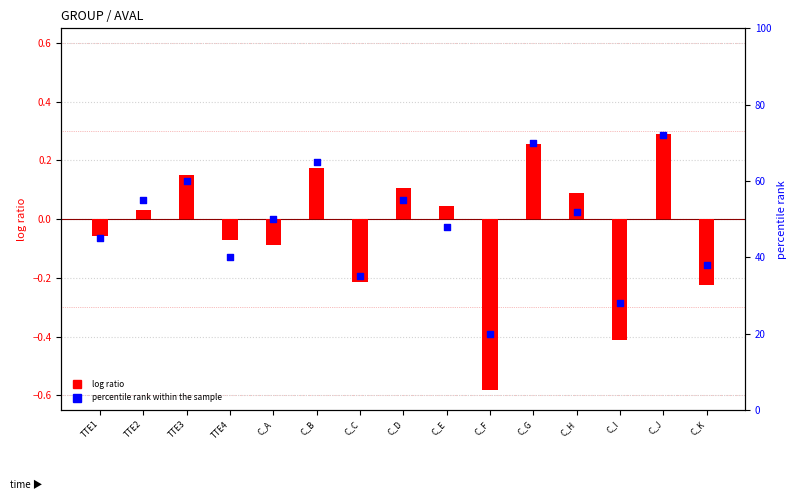

Is the value of log ratio at C_H greater than the value of percentile rank within the sample at C_A?

No